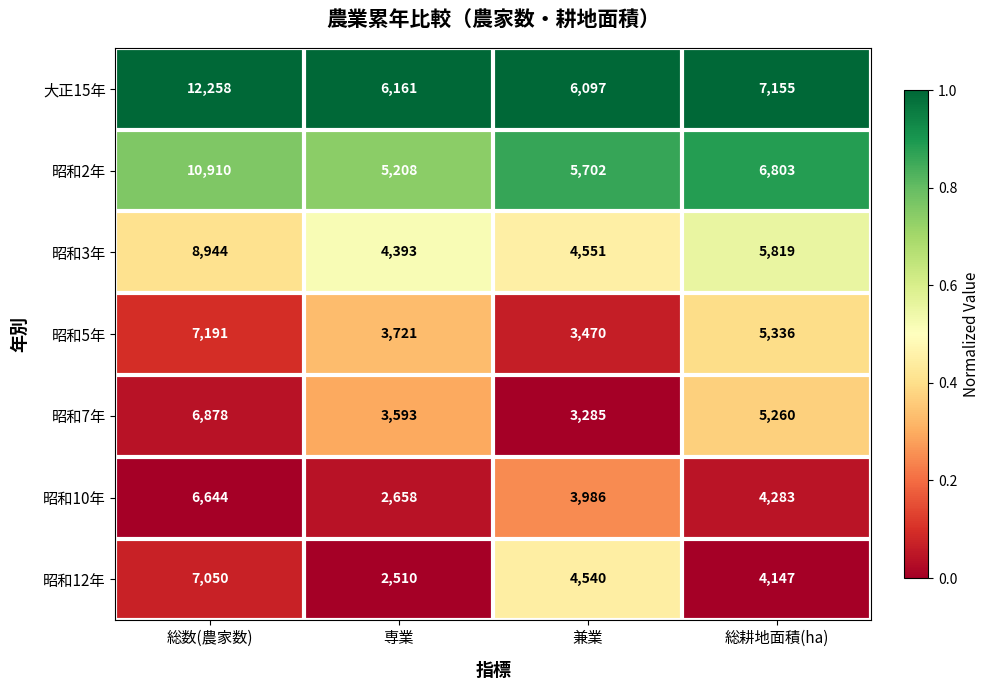

What is the difference between the highest and lowest values at 兼業?

2812